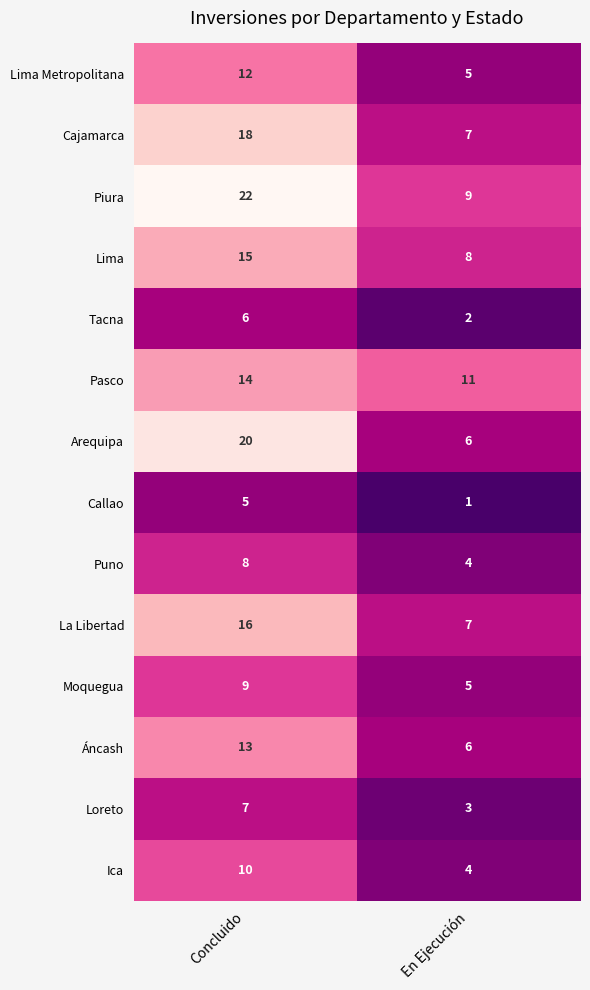

The Tacna series shows 6 at Concluido. True or false?

True